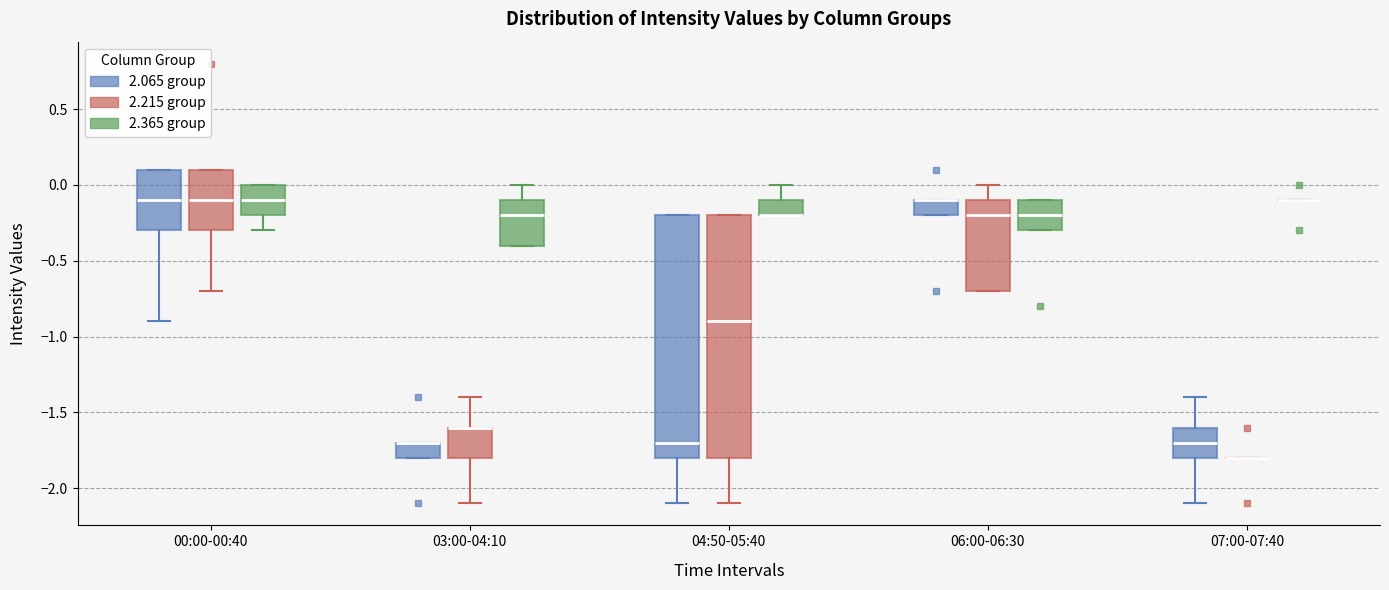

Reading left to right, transcribe this box plot: for each box, give where its median line is, the range the box spans, and where its two whiskers end, as read against the y-axis. The values are not printed on the chart, so give them approximately, as read against the axis.

00:00-00:40 (2.065 group): median -0.1, box -0.3 to 0.1, whiskers -0.9 to 0.1
00:00-00:40 (2.215 group): median -0.1, box -0.3 to 0.1, whiskers -0.7 to 0.1
00:00-00:40 (2.365 group): median -0.1, box -0.2 to 0.0, whiskers -0.3 to 0.0
03:00-04:10 (2.065 group): median -1.7 (drawn on the box's upper edge), box -1.8 to -1.7, whiskers -1.8 to -1.7
03:00-04:10 (2.215 group): median -1.6 (drawn on the box's upper edge), box -1.8 to -1.6, whiskers -2.1 to -1.4
03:00-04:10 (2.365 group): median -0.2, box -0.4 to -0.1, whiskers -0.4 to 0.0
04:50-05:40 (2.065 group): median -1.7, box -1.8 to -0.2, whiskers -2.1 to -0.2
04:50-05:40 (2.215 group): median -0.9, box -1.8 to -0.2, whiskers -2.1 to -0.2
04:50-05:40 (2.365 group): median -0.2 (drawn on the box's lower edge), box -0.2 to -0.1, whiskers -0.2 to 0.0
06:00-06:30 (2.065 group): median -0.1 (drawn on the box's upper edge), box -0.2 to -0.1, whiskers -0.2 to -0.1
06:00-06:30 (2.215 group): median -0.2, box -0.7 to -0.1, whiskers -0.7 to 0.0
06:00-06:30 (2.365 group): median -0.2, box -0.3 to -0.1, whiskers -0.3 to -0.1
07:00-07:40 (2.065 group): median -1.7, box -1.8 to -1.6, whiskers -2.1 to -1.4
07:00-07:40 (2.215 group): box collapsed to a line at -1.8, whiskers -1.8 to -1.8
07:00-07:40 (2.365 group): box collapsed to a line at -0.1, whiskers -0.1 to -0.1